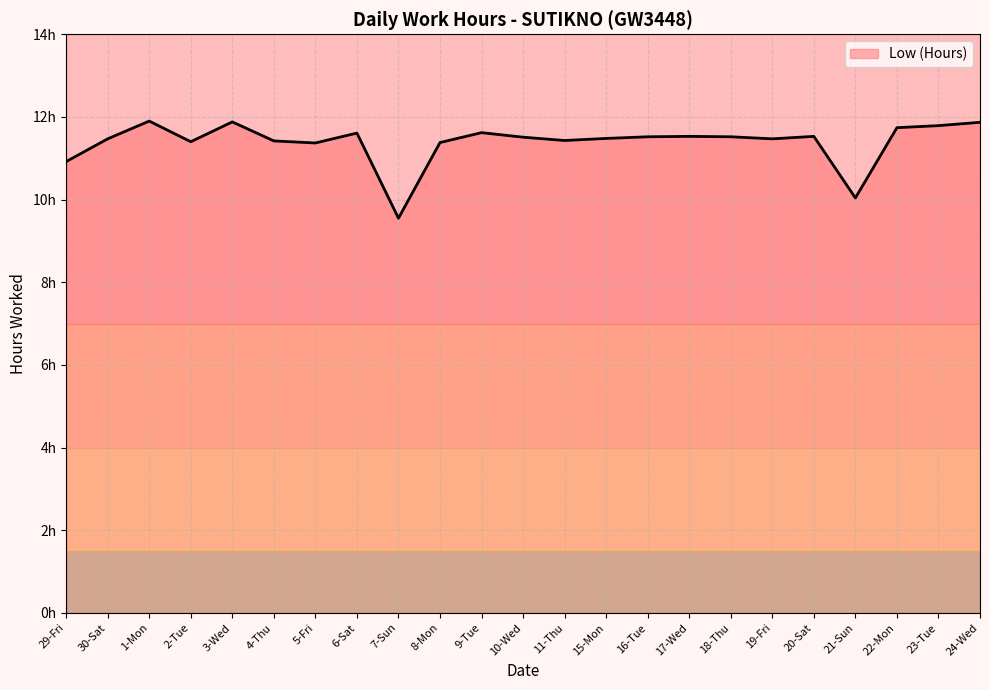

What is the greatest value displayed?

11.9